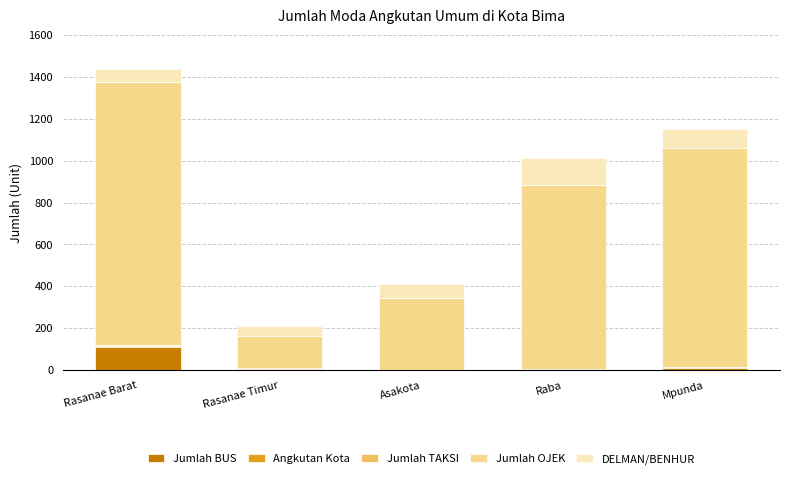

What is the total value across all series at Mpunda?

1153